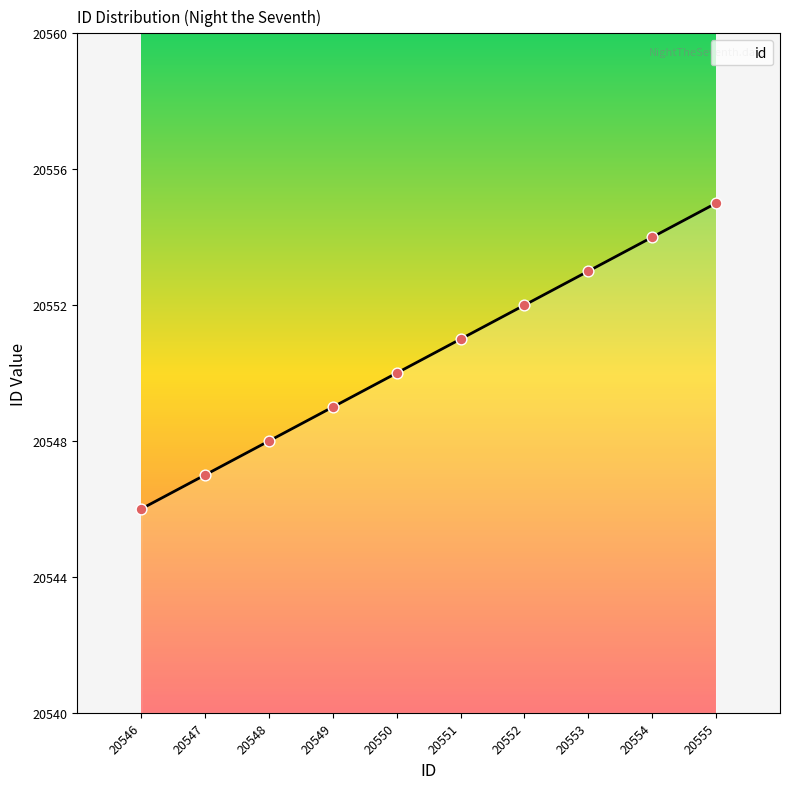

Between 20555 and 20551, which is larger?

20555